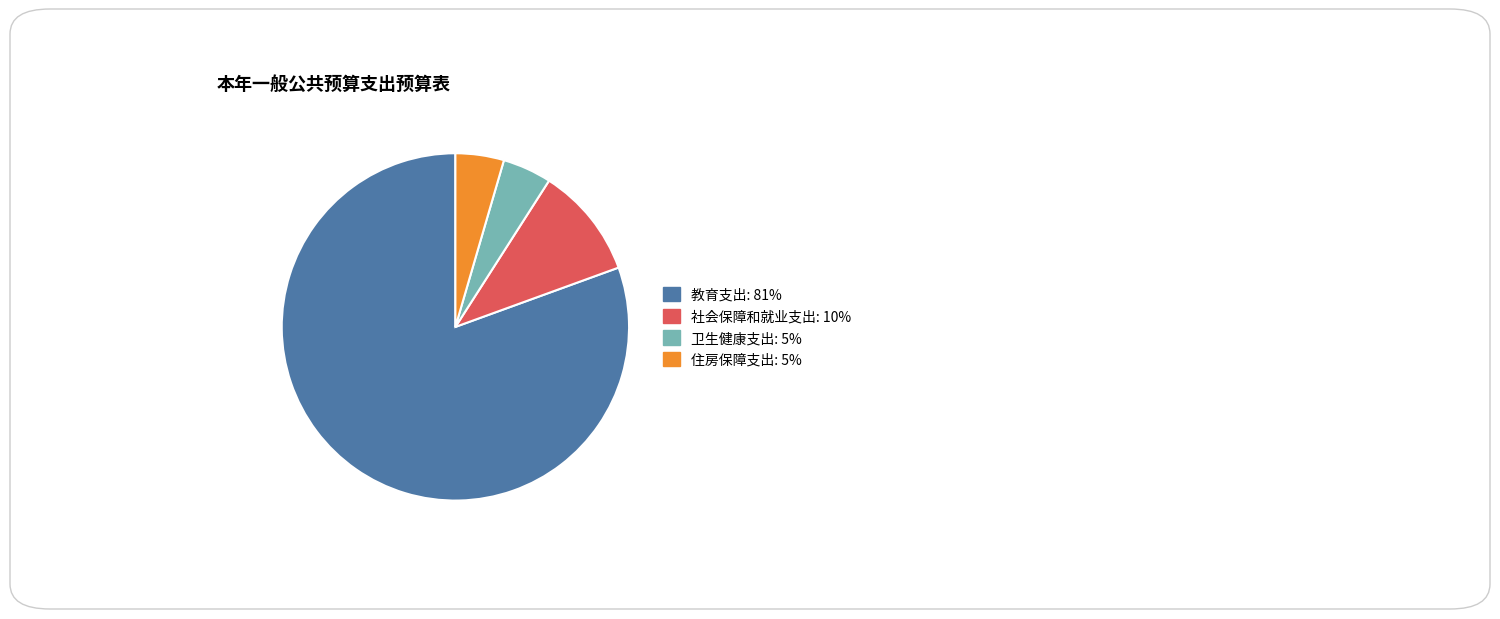

Which slice represents more than half of the pie?

教育支出